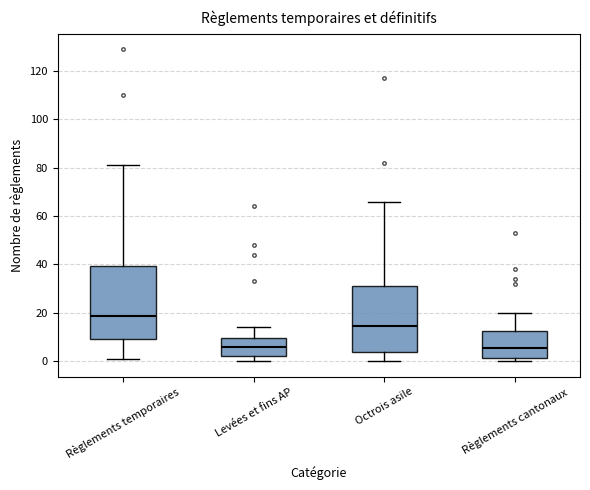

Which box is the tallest, from its lower edge to its upper edge?

Règlements temporaires